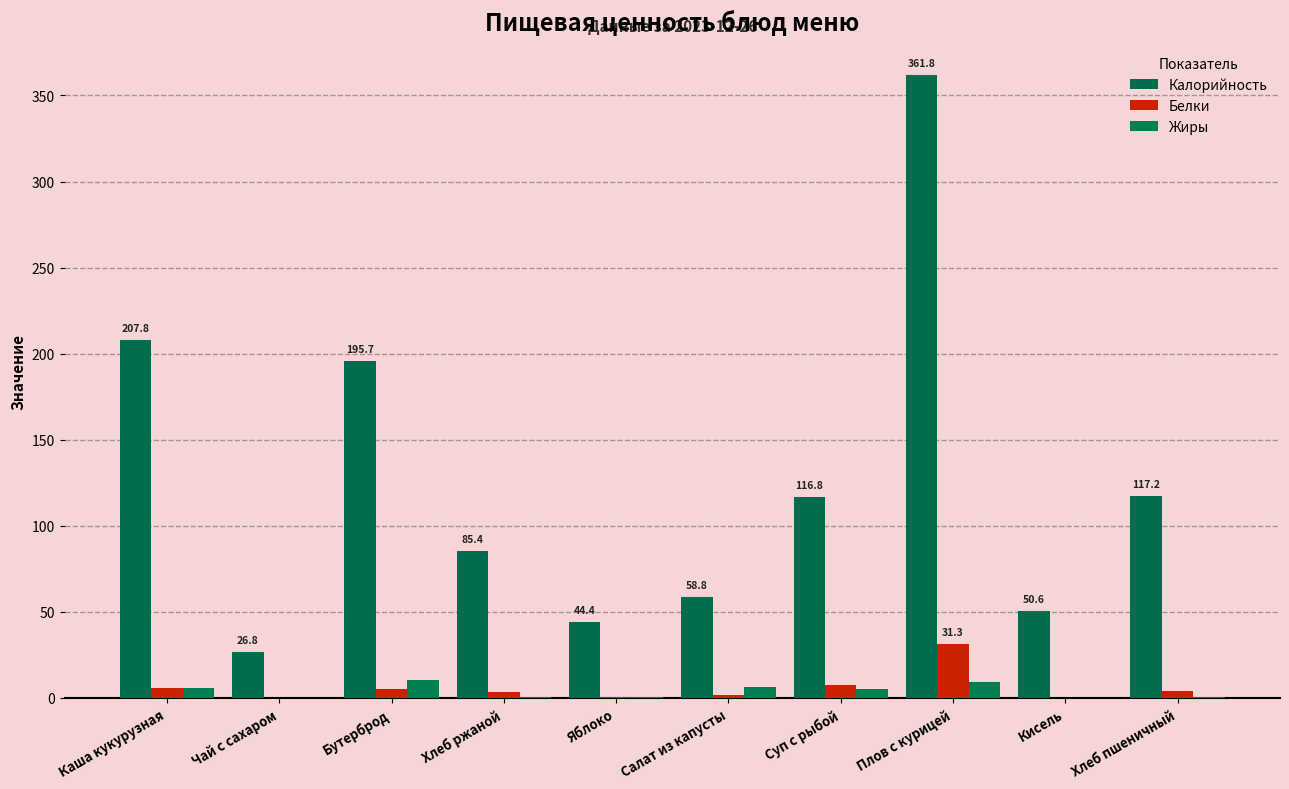

Reading left to right, transcribe all the data shown in this chart.

Калорийность: Каша кукурузная=207.8	Чай с сахаром=26.8	Бутерброд=195.7	Хлеб ржаной=85.4	Яблоко=44.4	Салат из капусты=58.8	Суп с рыбой=116.8	Плов с курицей=361.8	Кисель=50.6	Хлеб пшеничный=117.2
Белки: Каша кукурузная=5.9	Чай с сахаром=0.2	Бутерброд=5.4	Хлеб ржаной=3.3	Яблоко=0.4	Салат из капусты=1.5	Суп с рыбой=7.4	Плов с курицей=31.3	Кисель=0.2	Хлеб пшеничный=3.8
Жиры: Каша кукурузная=5.8	Чай с сахаром=0.0	Бутерброд=10.6	Хлеб ржаной=0.6	Яблоко=0.4	Салат из капусты=6.1	Суп с рыбой=5.4	Плов с курицей=9.3	Кисель=0.1	Хлеб пшеничный=0.4